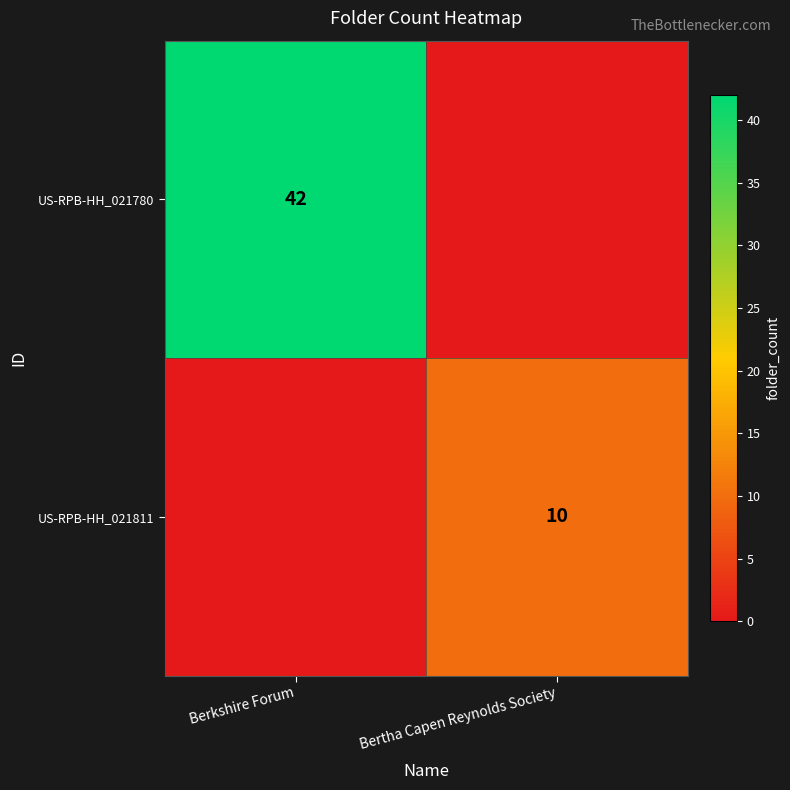

Is it true that US-RPB-HH_021780 equals 42 at Berkshire Forum?

True